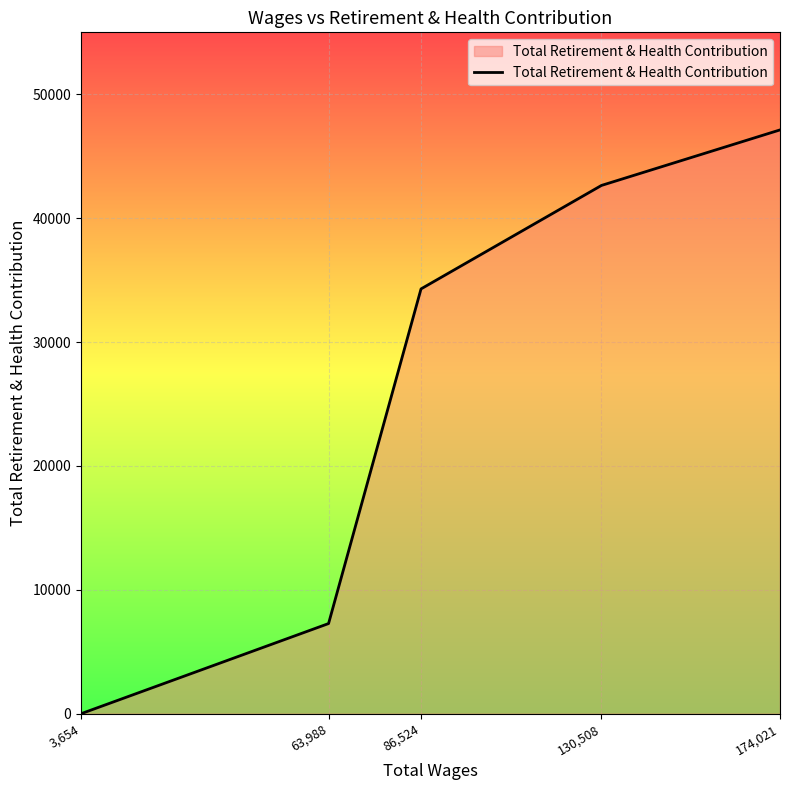

Does the chart display data point markers on the line(s)?

No